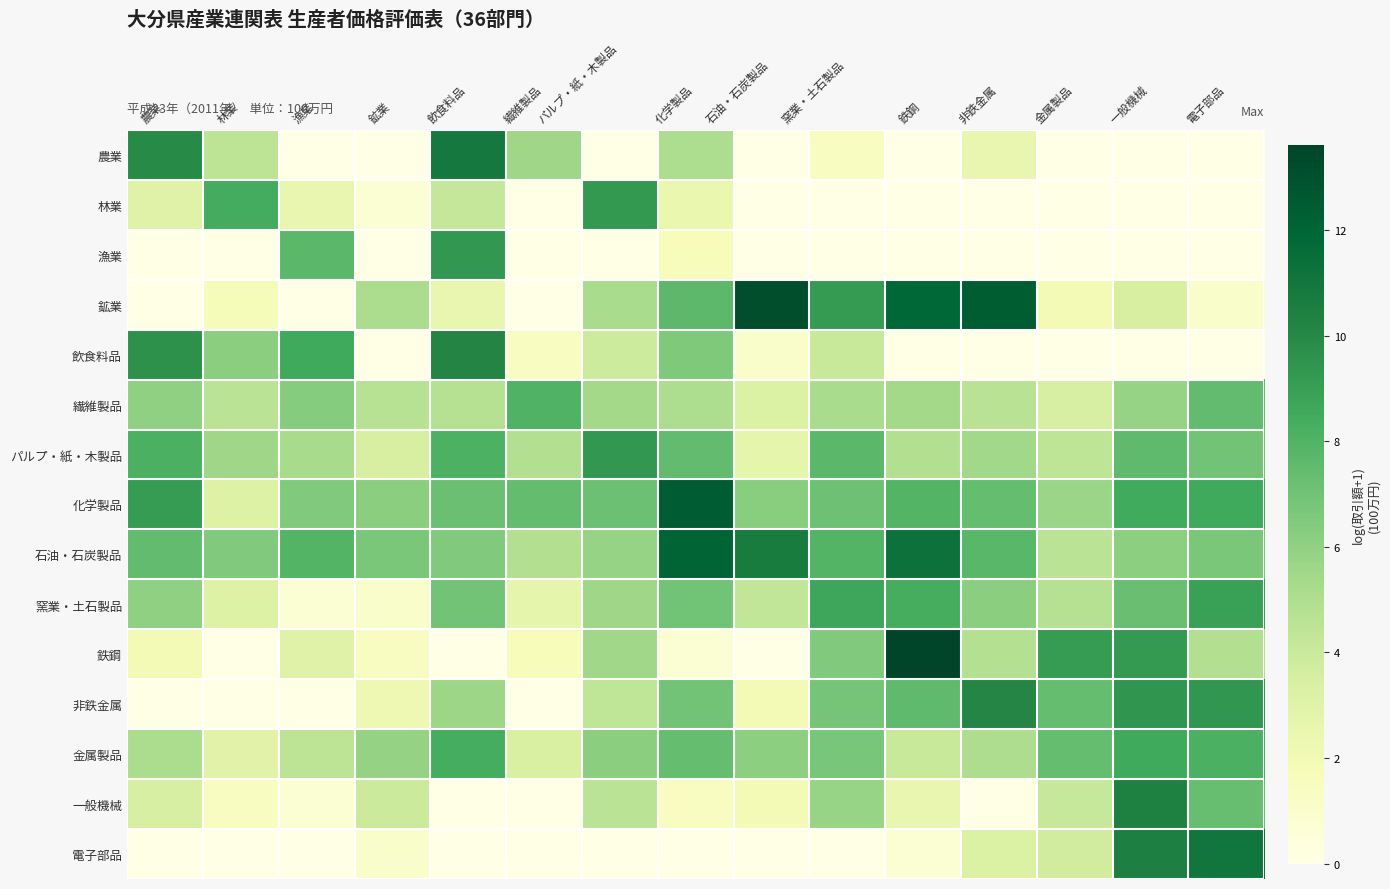

What is the spread (max minus min) of values at 鉄鋼?

13.6